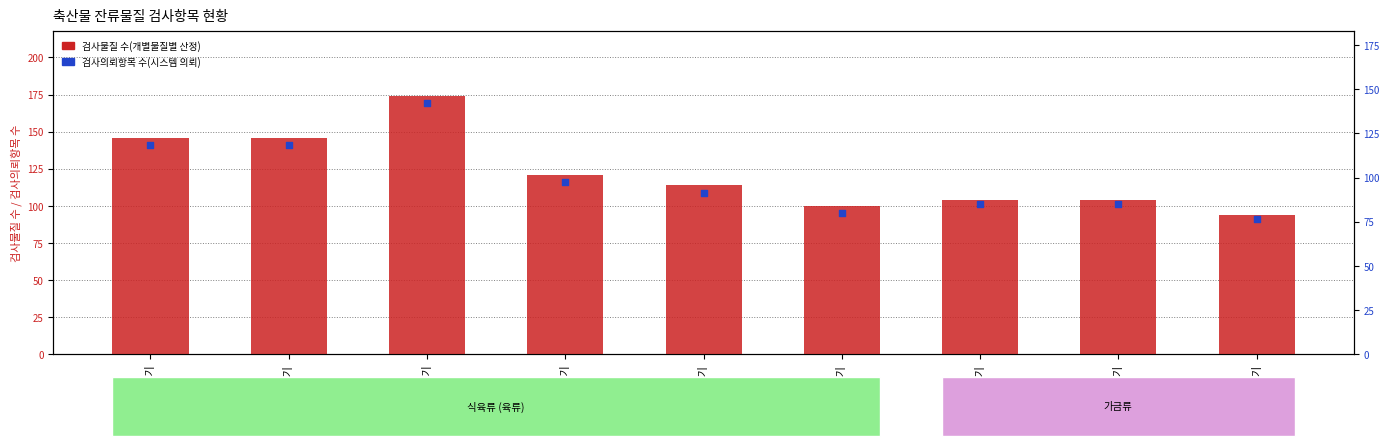

Which series reaches the minimum Y coordinate?

검사의뢰항목 수(시스템 의뢰)